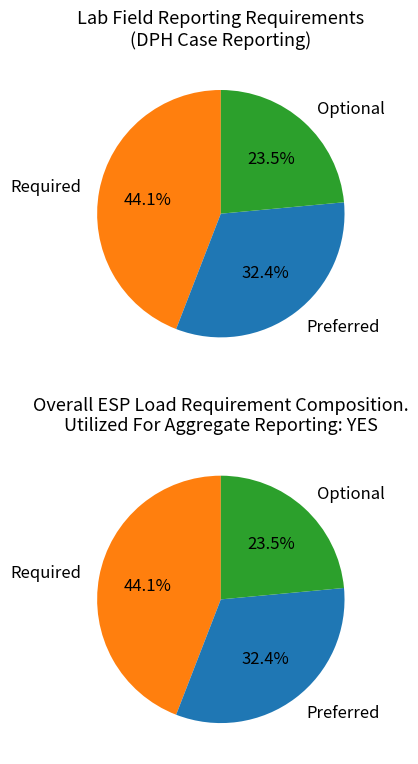

Is there a majority slice in this chart?

No